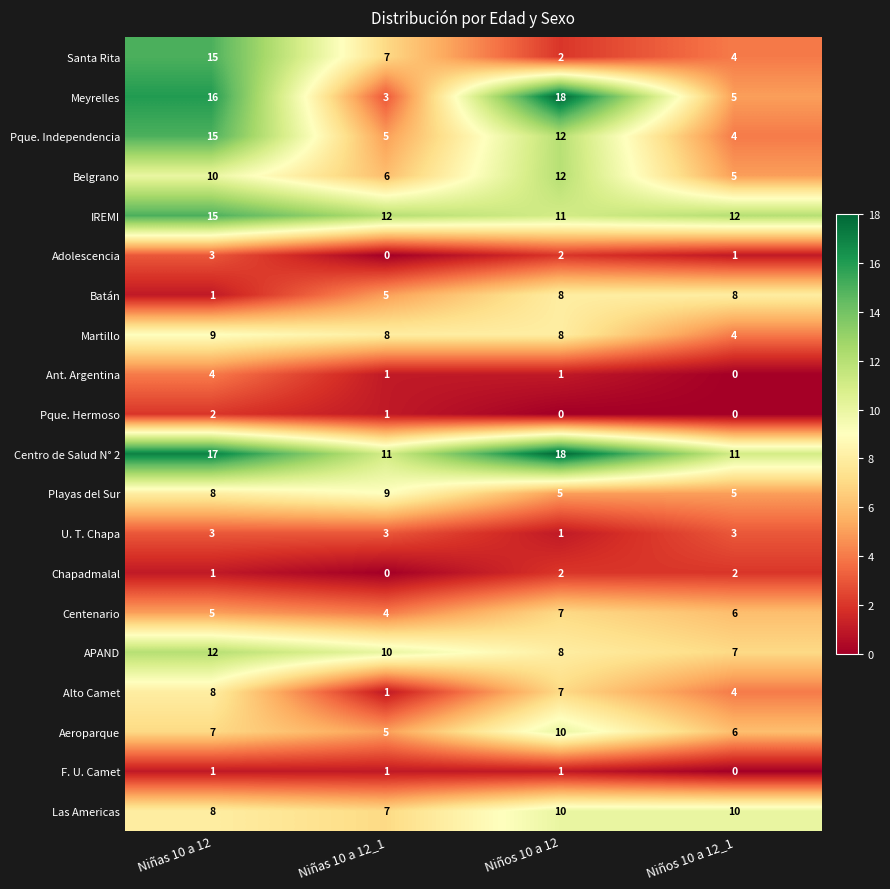

True or false: Santa Rita has a value of 3 at Niñas 10 a 12_1.

False